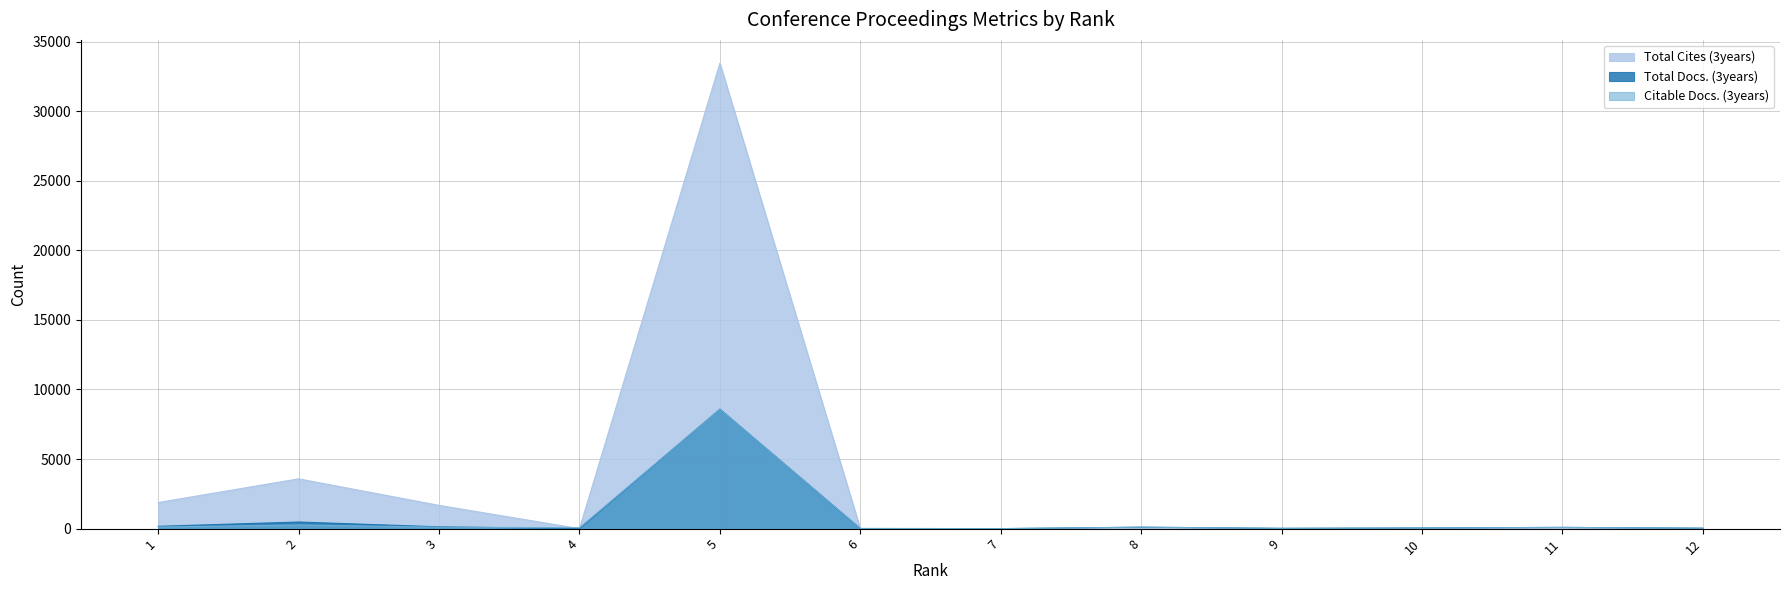

What are all the series names shown in the legend?

Total Cites (3years), Total Docs. (3years), Citable Docs. (3years)